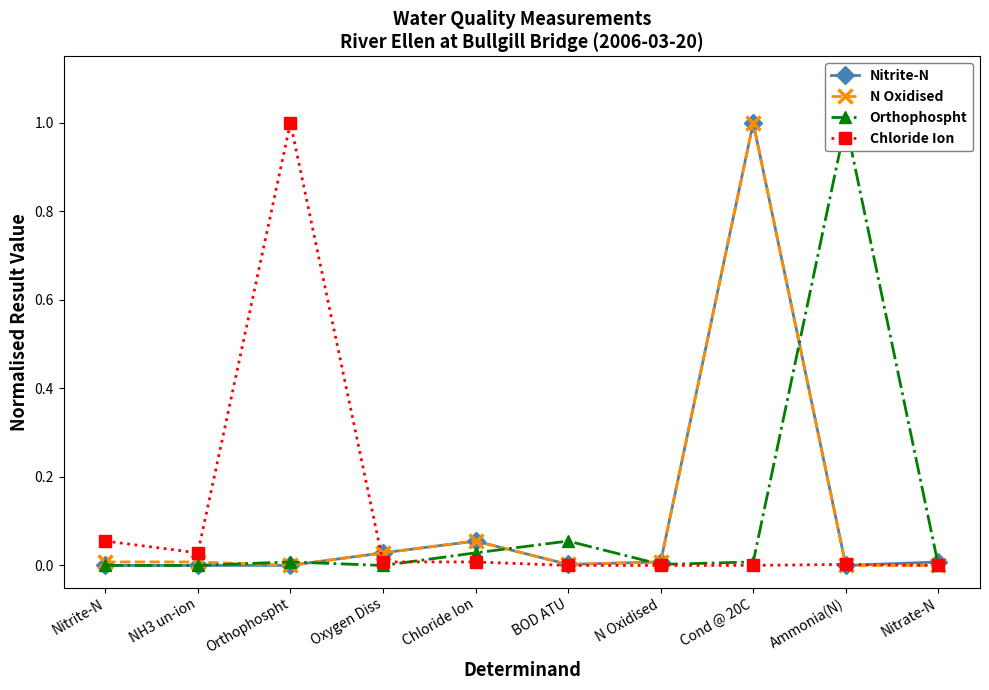

Reading left to right, what are all the values shown in this chart?

Nitrite-N: Nitrite-N=0.0	NH3 un-ion=0.0	Orthophospht=0.0	Oxygen Diss=0.0	Chloride Ion=0.1	BOD ATU=0.0	N Oxidised=0.0	Cond @ 20C=1.0	Ammonia(N)=0.0	Nitrate-N=0.0
N Oxidised: Nitrite-N=0.0	NH3 un-ion=0.0	Orthophospht=0.0	Oxygen Diss=0.0	Chloride Ion=0.1	BOD ATU=0.0	N Oxidised=0.0	Cond @ 20C=1.0	Ammonia(N)=0.0	Nitrate-N=0.0
Orthophospht: Nitrite-N=0.0	NH3 un-ion=0.0	Orthophospht=0.0	Oxygen Diss=0.0	Chloride Ion=0.0	BOD ATU=0.1	N Oxidised=0.0	Cond @ 20C=0.0	Ammonia(N)=1.0	Nitrate-N=0.0
Chloride Ion: Nitrite-N=0.1	NH3 un-ion=0.0	Orthophospht=1.0	Oxygen Diss=0.0	Chloride Ion=0.0	BOD ATU=0.0	N Oxidised=0.0	Cond @ 20C=0.0	Ammonia(N)=0.0	Nitrate-N=0.0